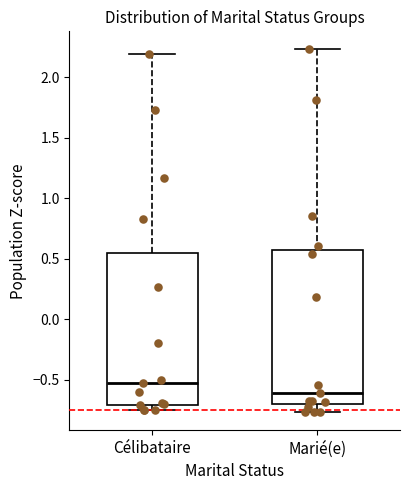

Reading left to right, transcribe this box plot: for each box, give where its median line is, the range the box spans, and where its two whiskers end, as read against the y-axis. The values are not printed on the chart, so give them approximately, as read against the axis.

Célibataire: median -0.55, box -0.70 to 0.55, whiskers -0.75 to 2.20
Marié(e): median -0.60, box -0.70 to 0.55, whiskers -0.75 to 2.25